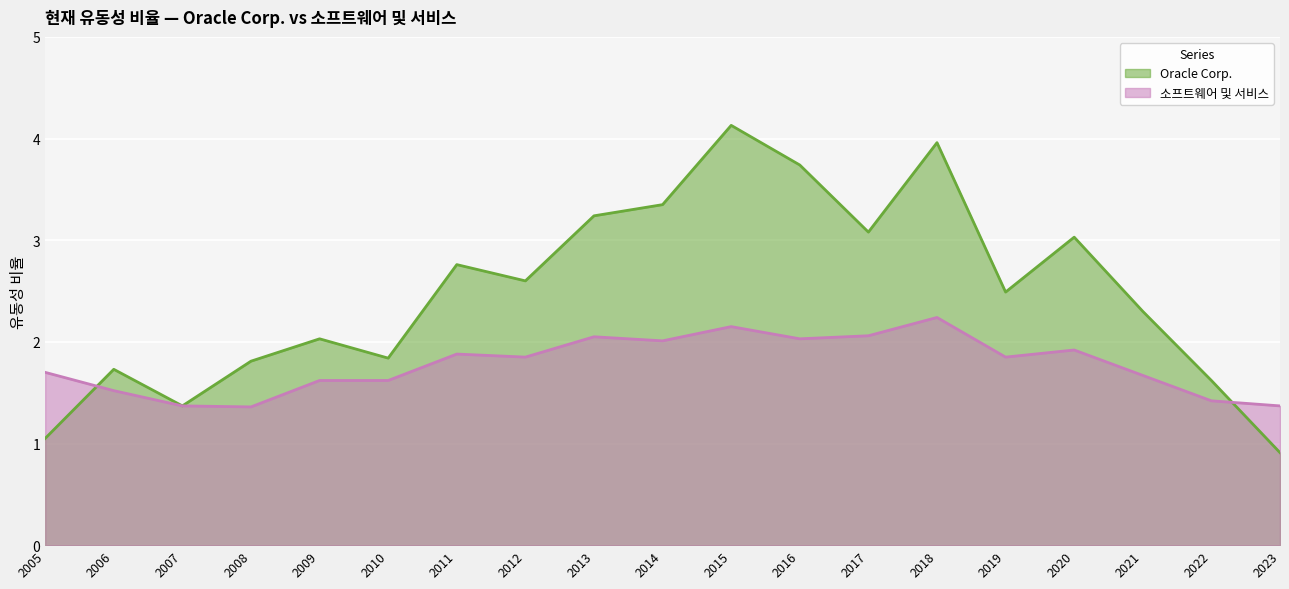

Reading left to right, transcribe all the data shown in this chart.

Oracle Corp.: 2005=1.1	2006=1.7	2007=1.4	2008=1.8	2009=2.0	2010=1.8	2011=2.8	2012=2.6	2013=3.2	2014=3.4	2015=4.1	2016=3.7	2017=3.1	2018=4.0	2019=2.5	2020=3.0	2021=2.3	2022=1.6	2023=0.9
소프트웨어 및 서비스: 2005=1.7	2006=1.5	2007=1.4	2008=1.4	2009=1.6	2010=1.6	2011=1.9	2012=1.9	2013=2.0	2014=2.0	2015=2.1	2016=2.0	2017=2.1	2018=2.2	2019=1.9	2020=1.9	2021=1.7	2022=1.4	2023=1.4